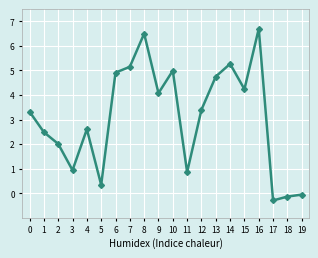

True or false: the data shows 4.3 at 1.

False